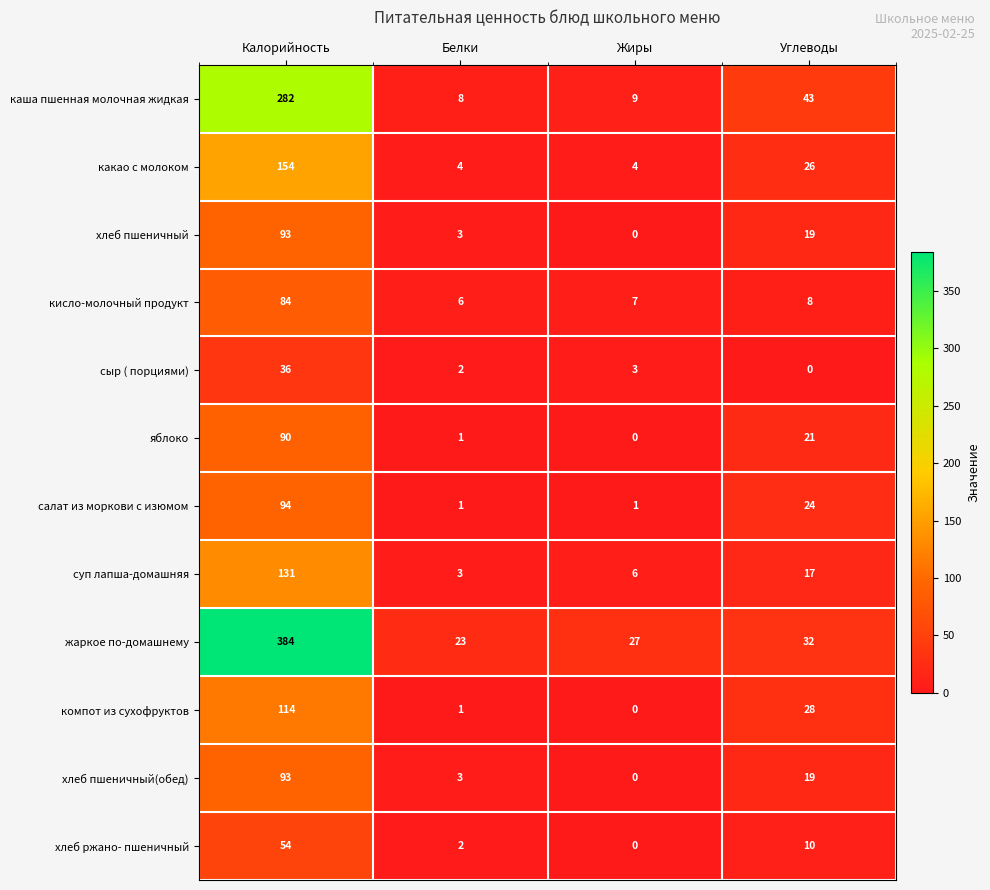

At which category is the sum across all series the highest?

Калорийность